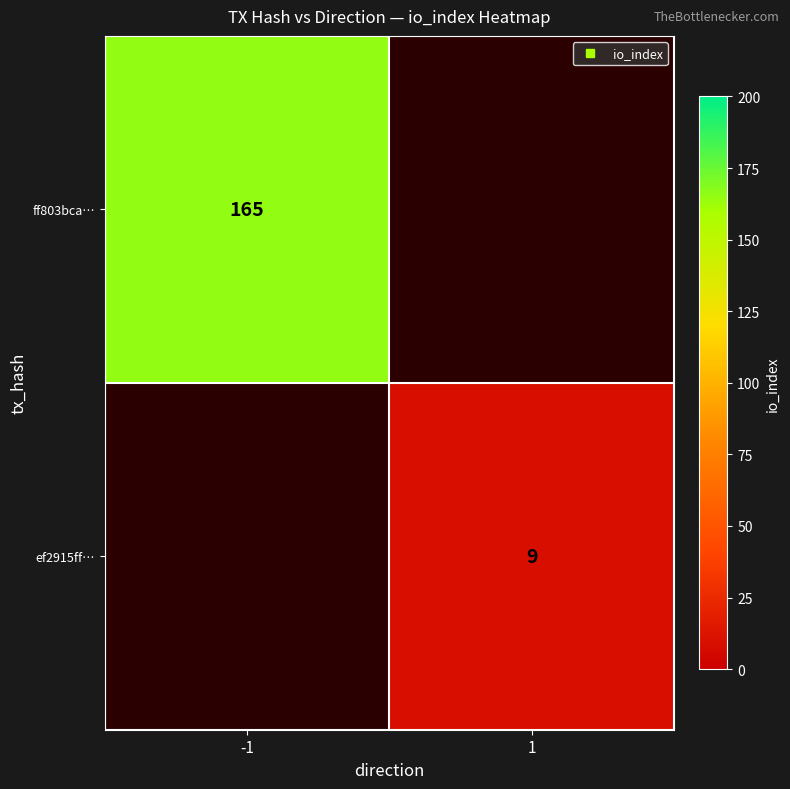

Is the value of ff803bca… at 1 greater than the value of ef2915ff… at 1?

No